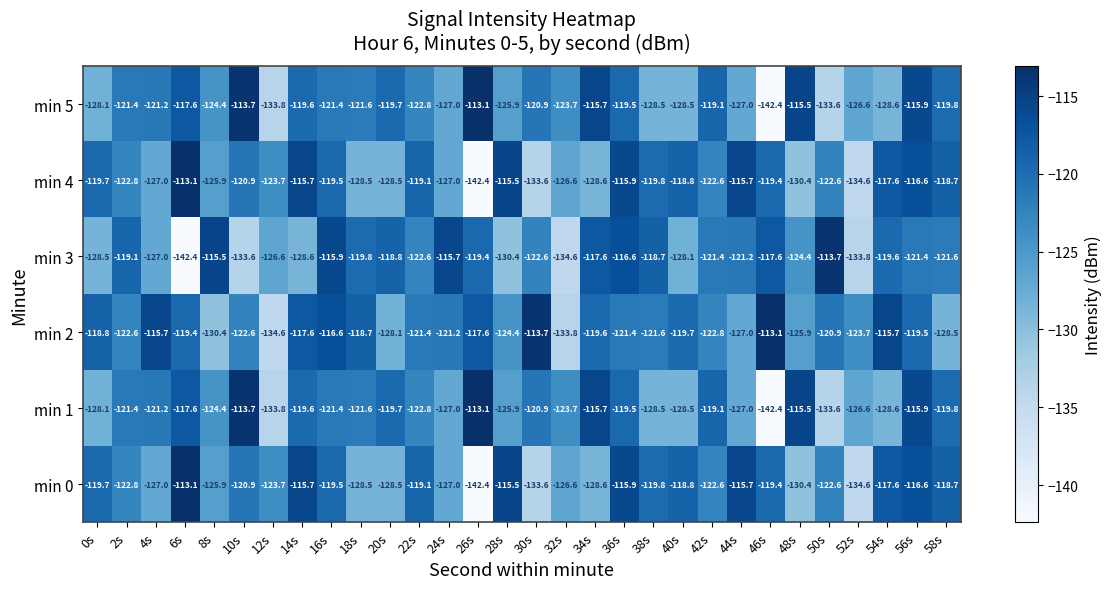

At which category is the sum across all series the highest?

56s